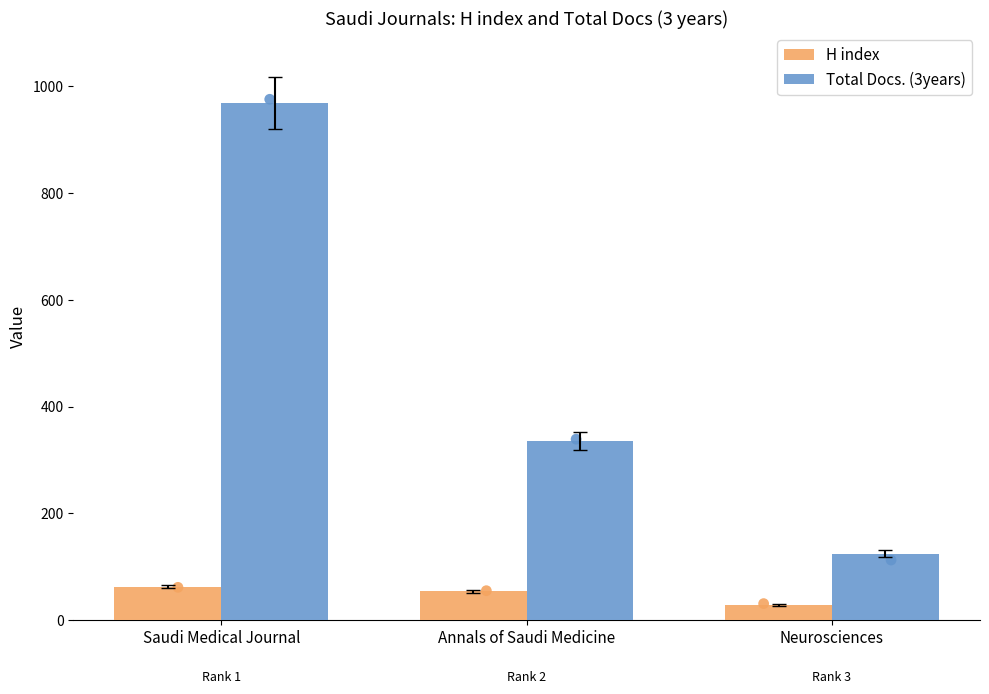

Which series has the largest total across all categories?

Total Docs. (3years)